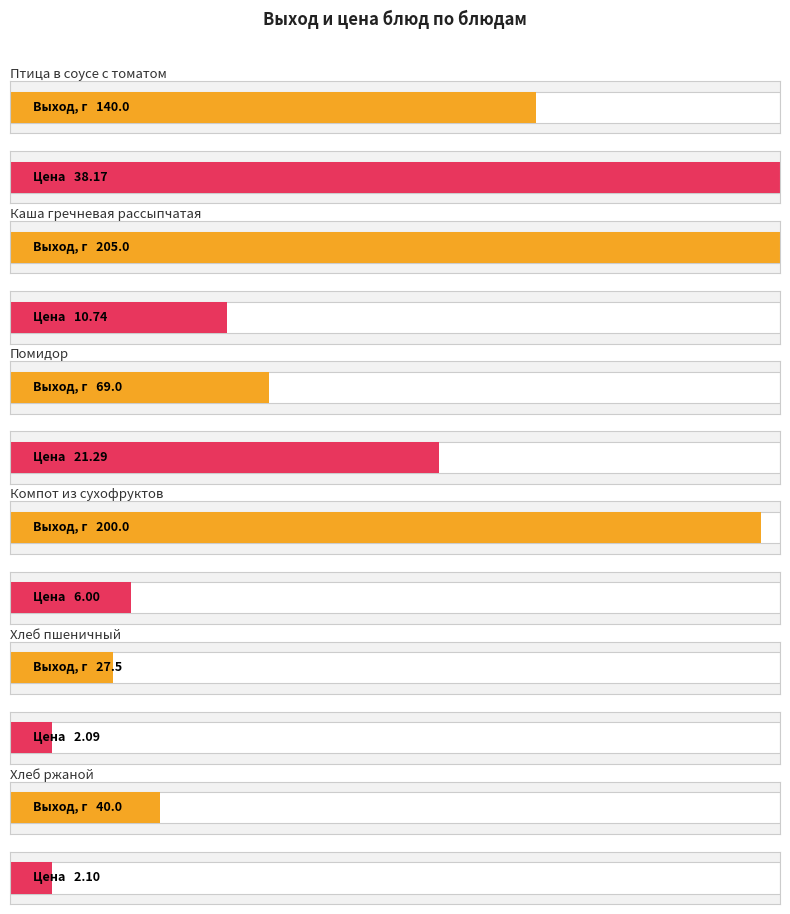

At which label does Выход, г first exceed 140?

Каша гречневая рассыпчатая